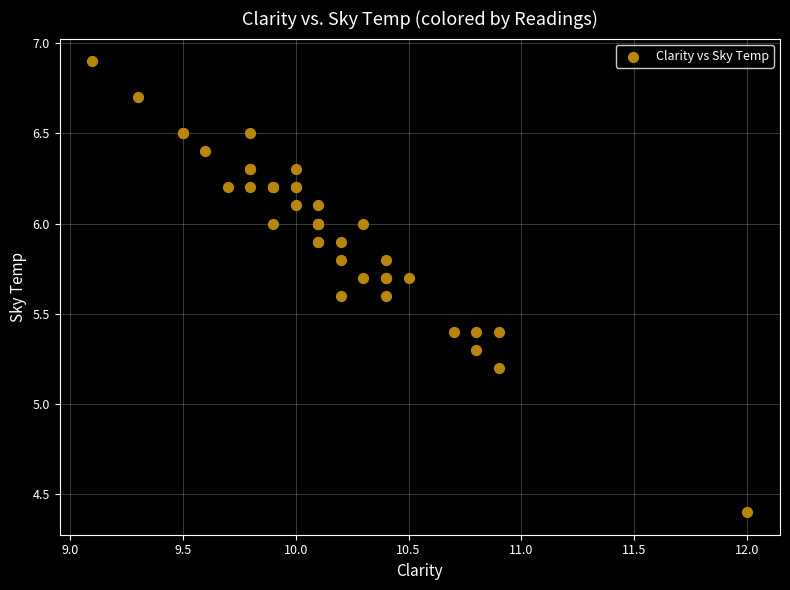

What Y value in the scatter plot is closest to 5?

5.2